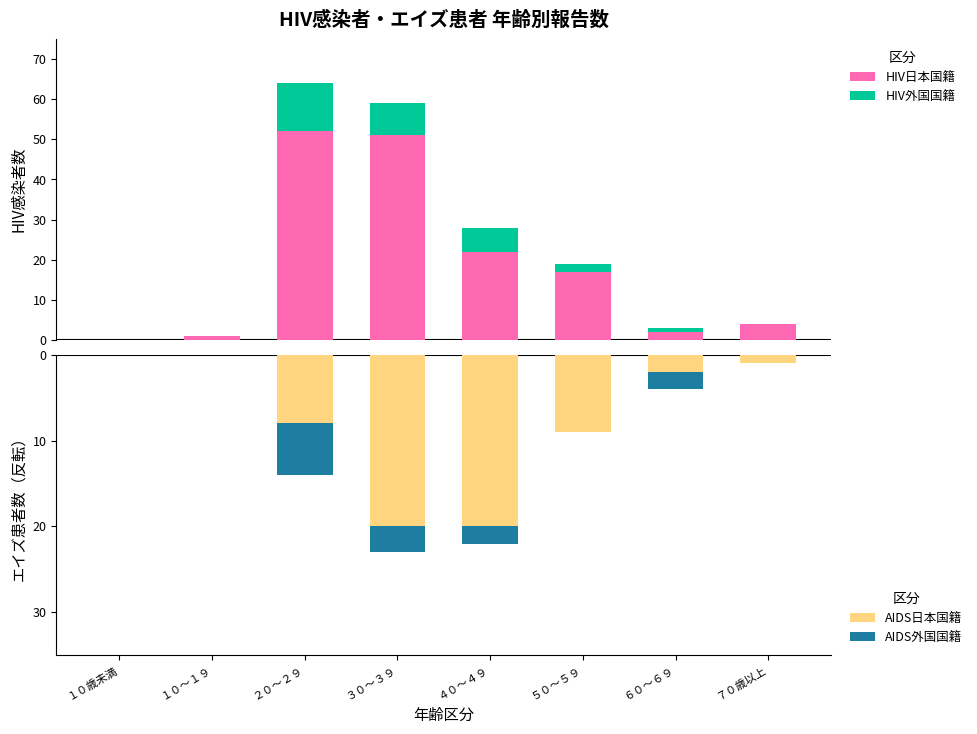

Is it true that AIDS外国国籍 equals -2 at ４０～４９?

True